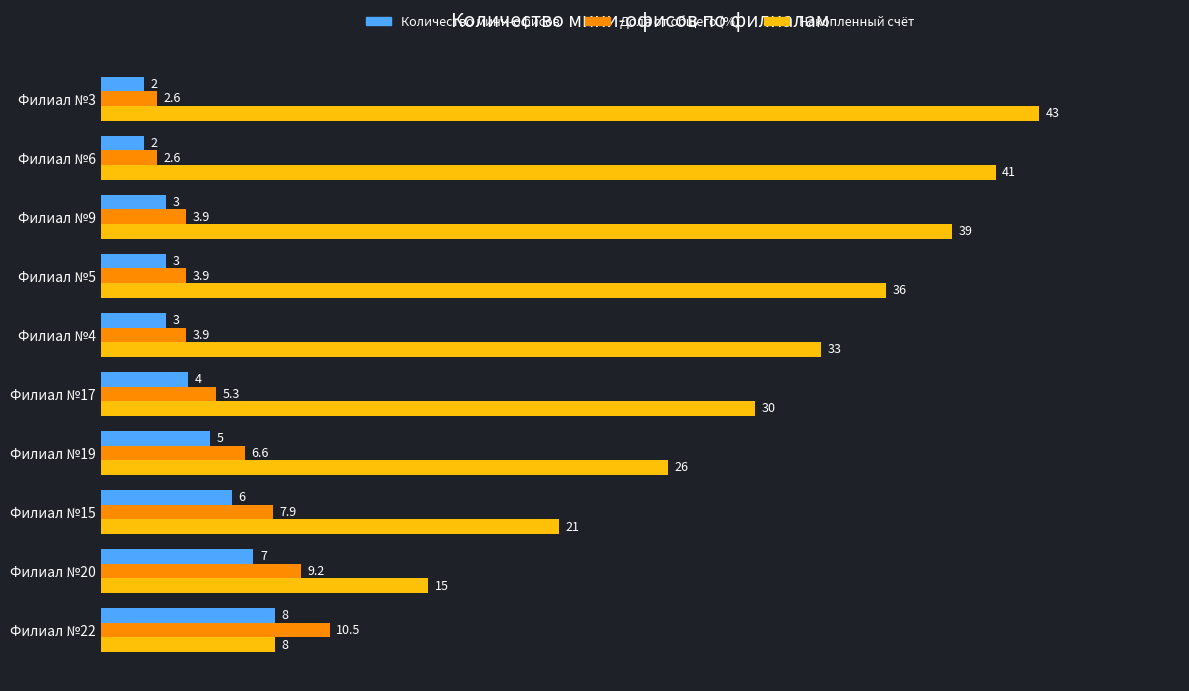

What is the difference between the maximum and minimum values in the Доля от общего (%) series?

7.9